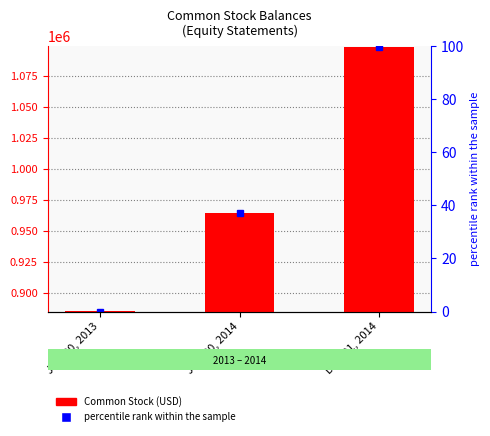

The value at Jun. 30, 2013 is 885389. True or false?

True